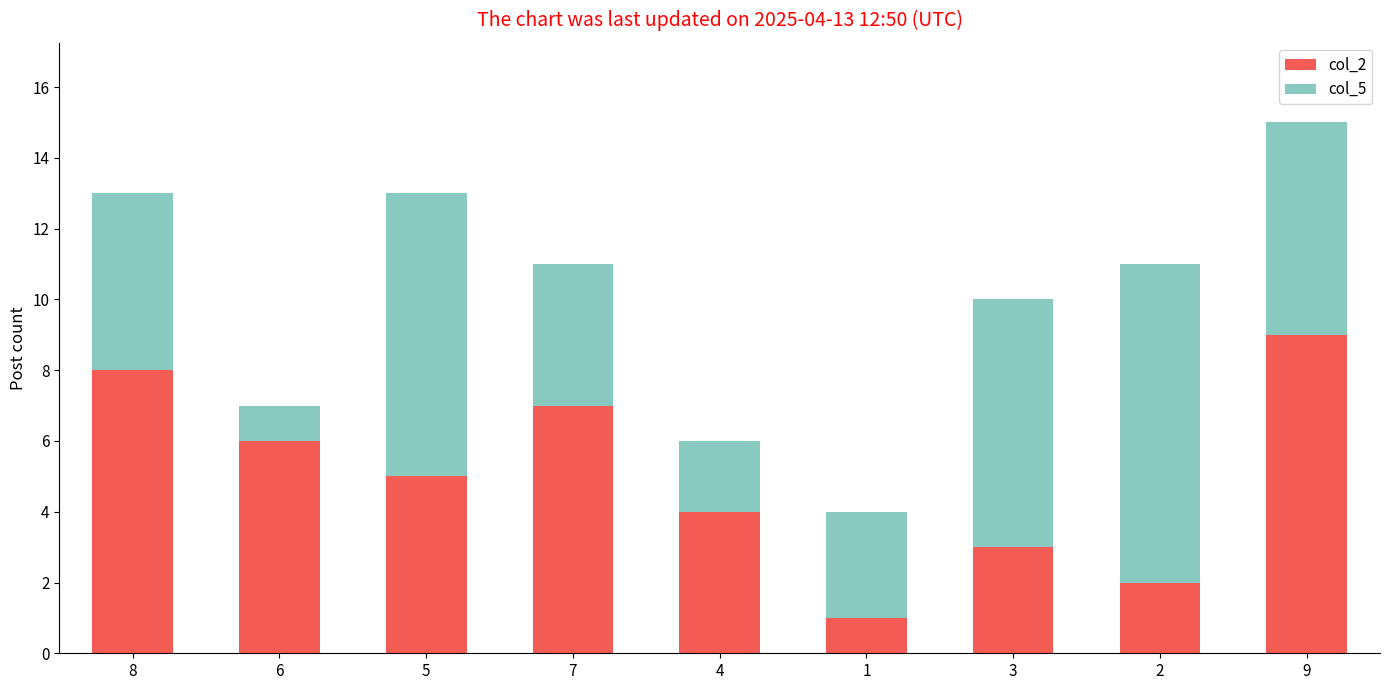

True or false: col_2 has a value of 3 at 3.

True